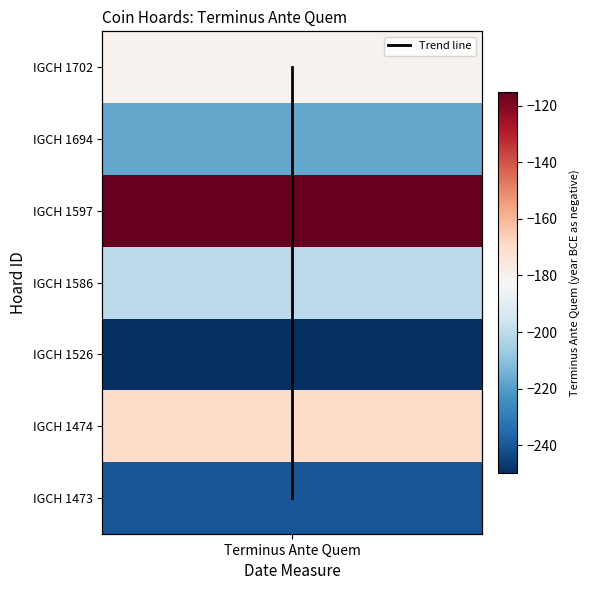

How many values exceed 3?

3